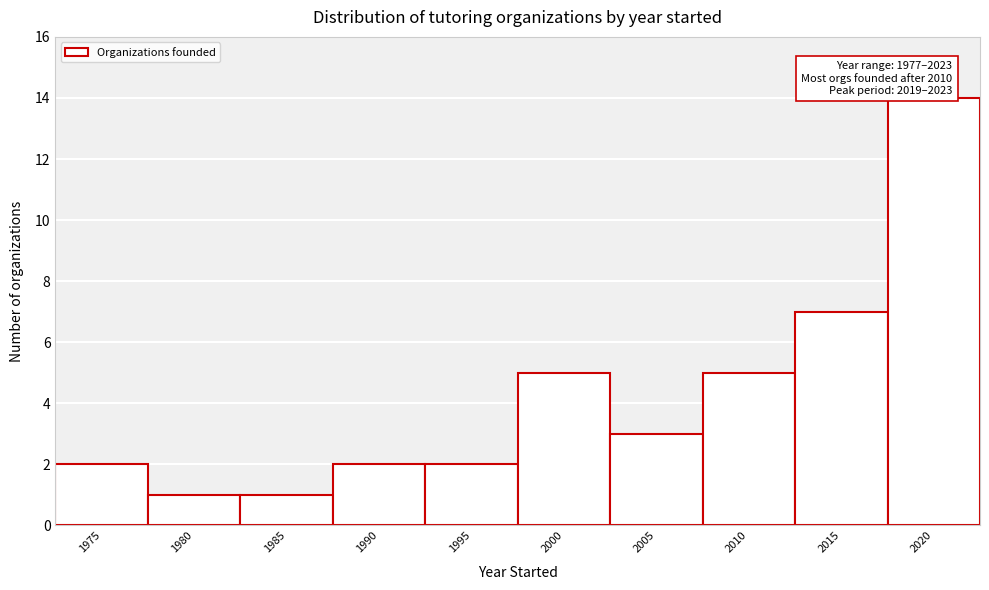

Reading left to right, list all the values displayed in this chart.

2	1	1	2	2	5	3	5	7	14